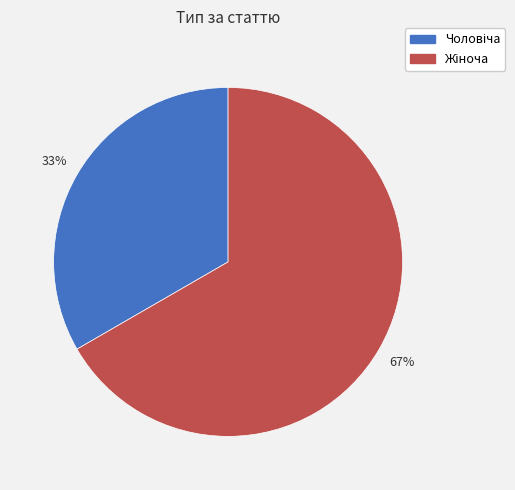

Does any single category account for the majority?

Yes